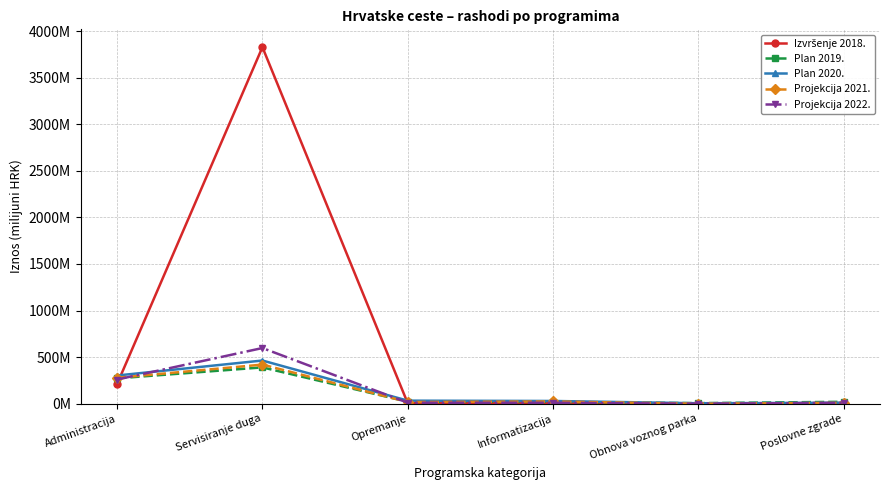

What is the label of the 3rd point from the left?

Opremanje